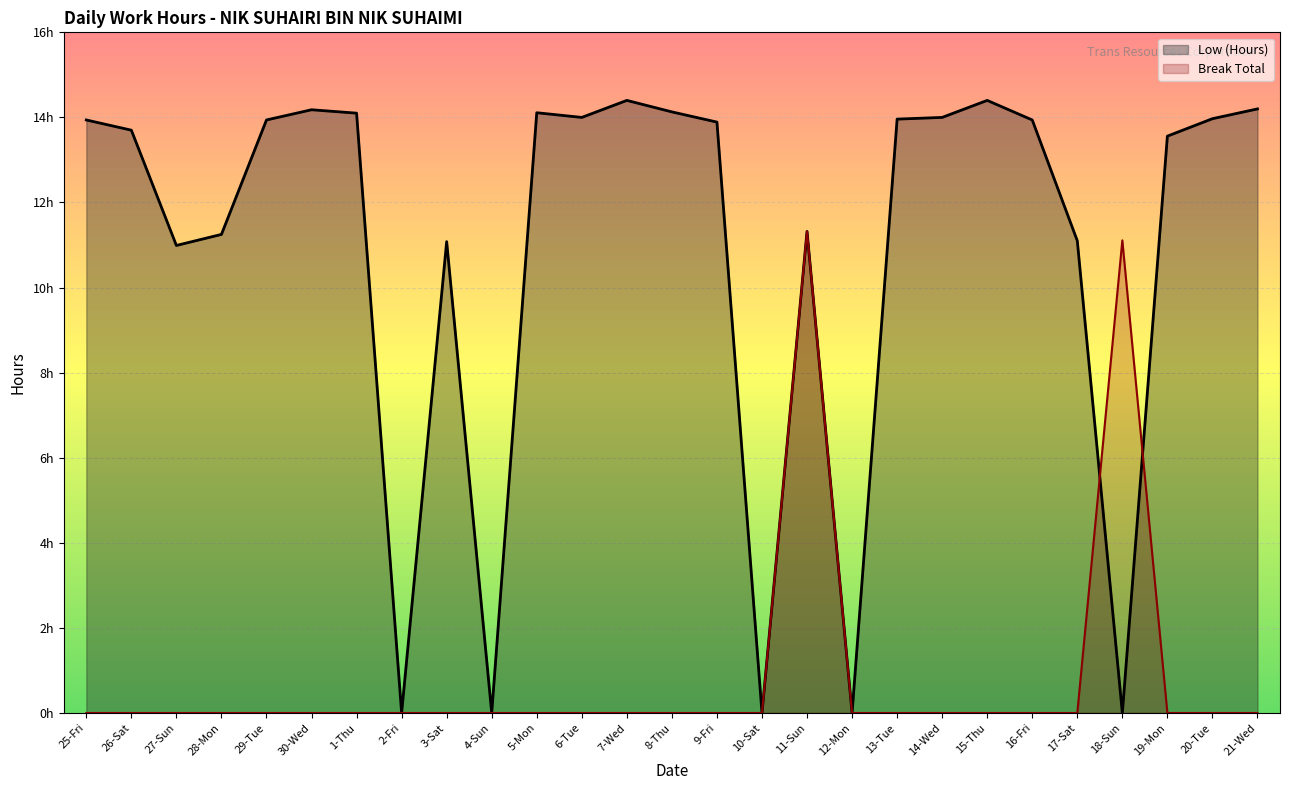

Which series has the widest spread of values?

Low (Hours)